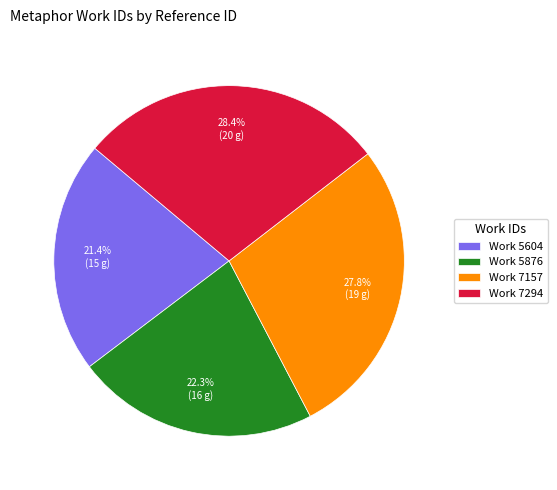

Is there any slice that represents more than half of the pie?

No